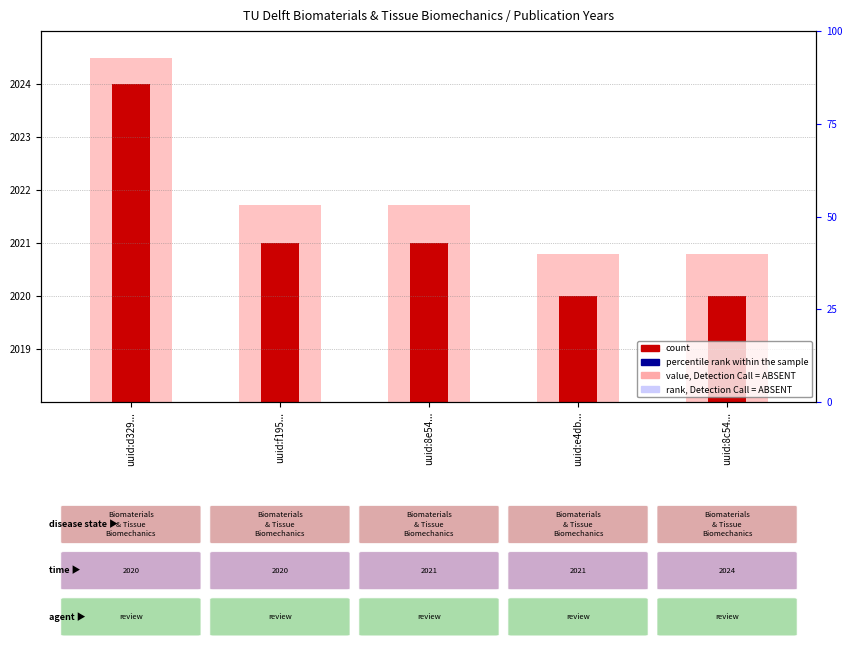

How many bars are there in each group?

3